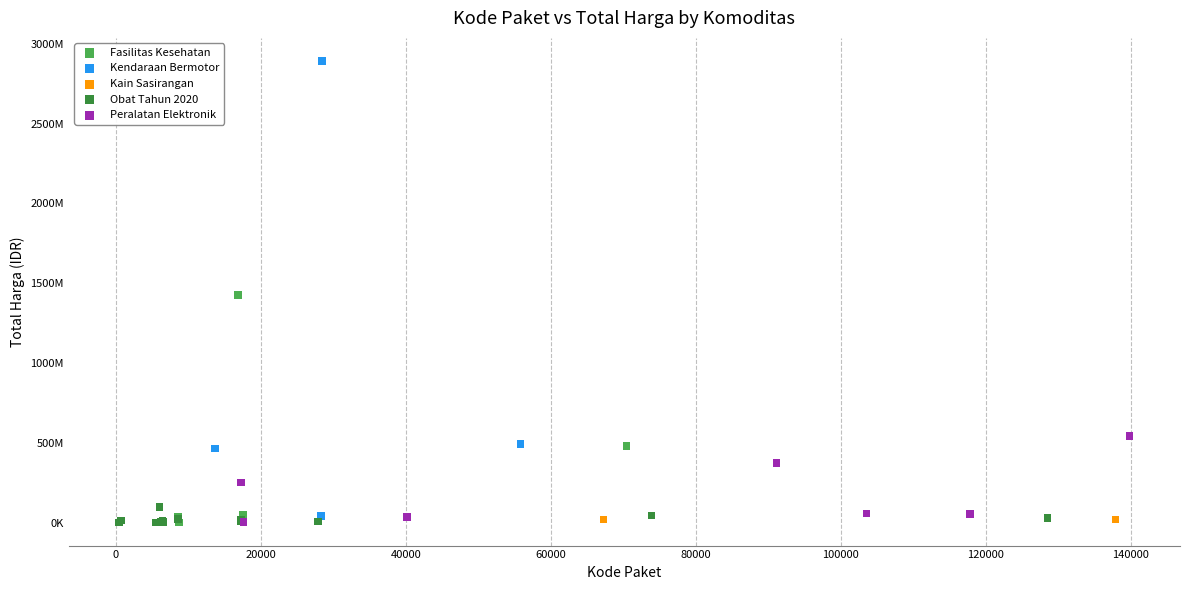

What are all the series names shown in the legend?

Fasilitas Kesehatan, Kendaraan Bermotor, Kain Sasirangan, Obat Tahun 2020, Peralatan Elektronik